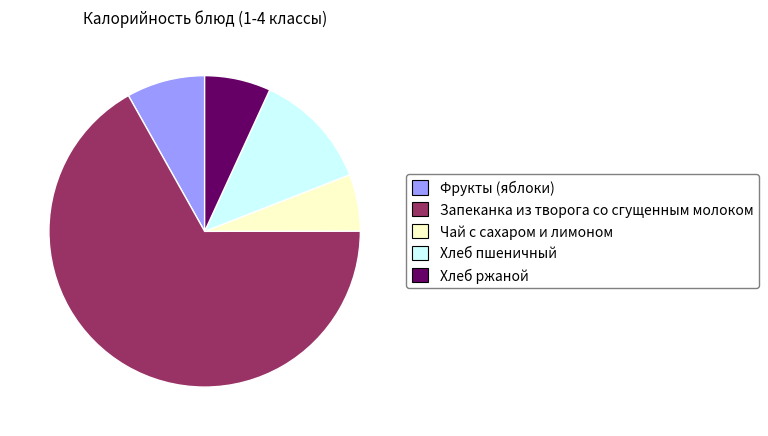

Which category has the biggest portion of the pie?

Запеканка из творога со сгущенным молоком